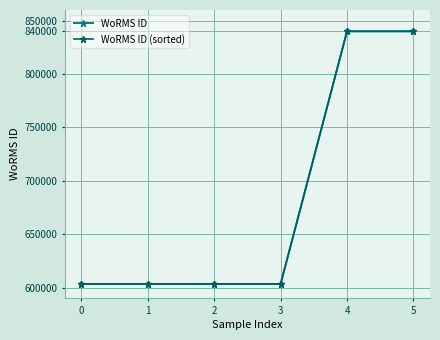

True or false: WoRMS ID (sorted) has more than 1 points higher than both neighbors.

False